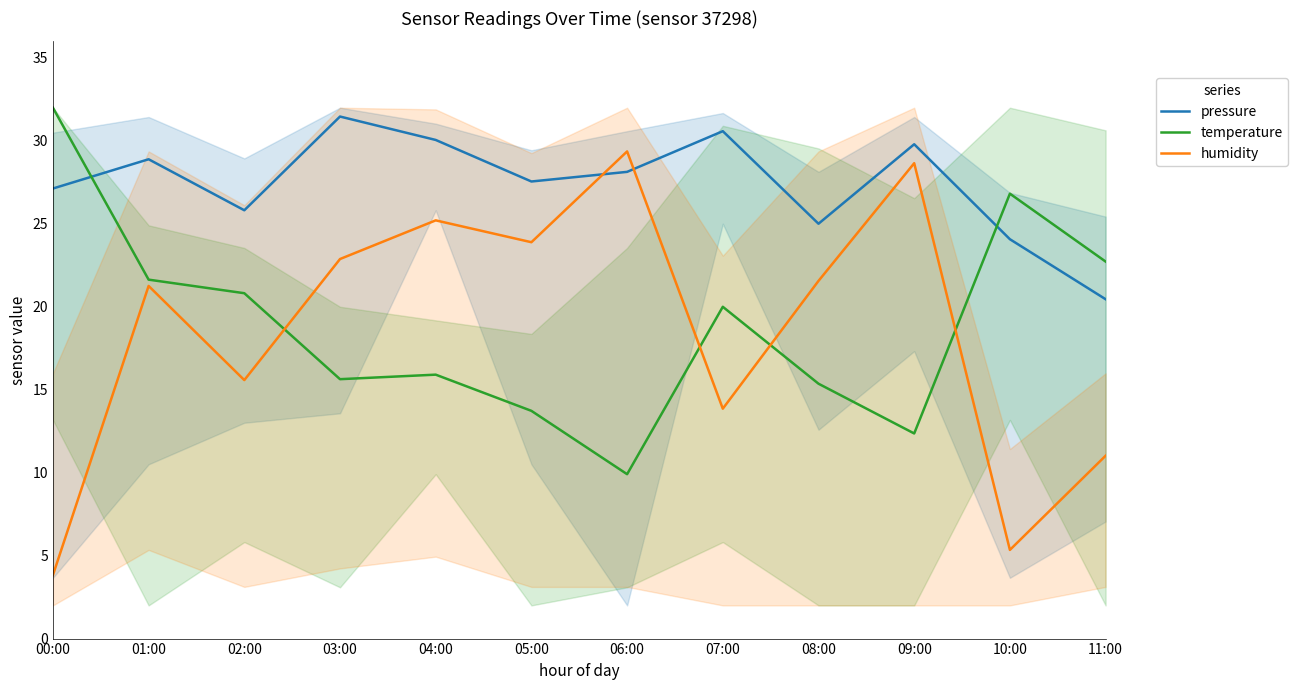

Read the temperature value at 01:00.

21.6